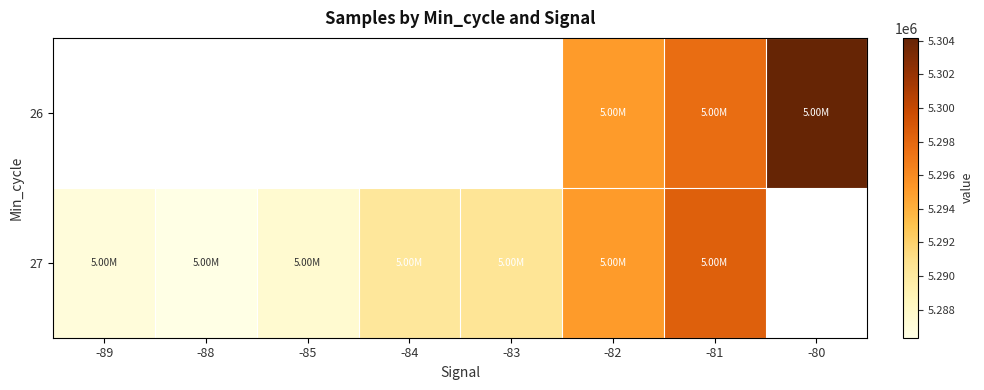

At which category is the sum across all series the highest?

-81